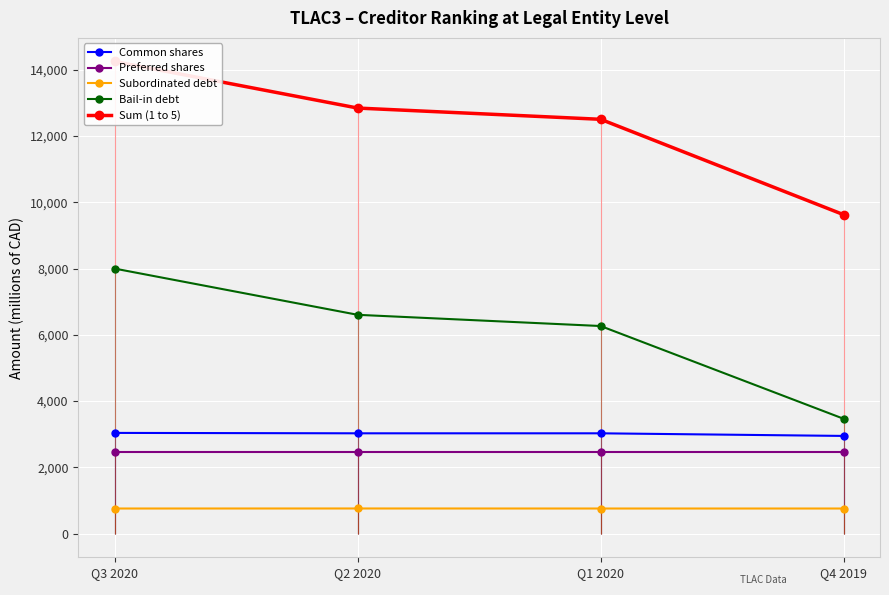

What is the value of the Sum (1 to 5) point at the 1st from the left?

14246